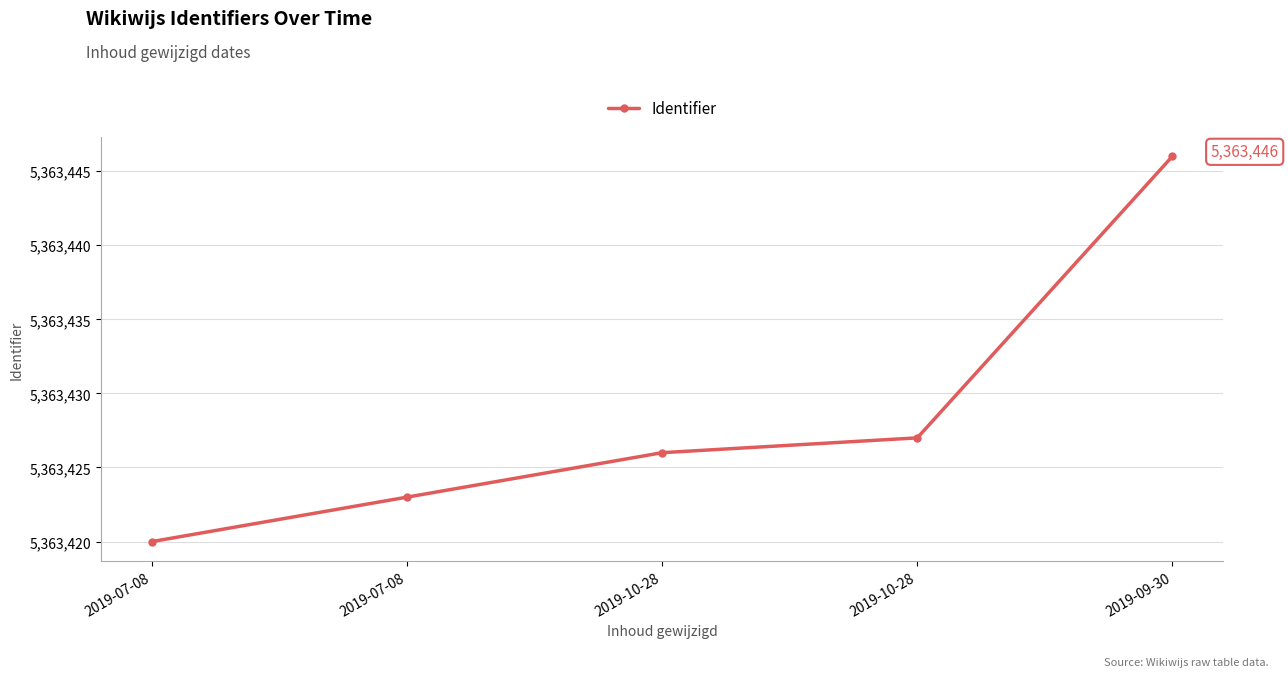

How many categories are shown in the chart?

5